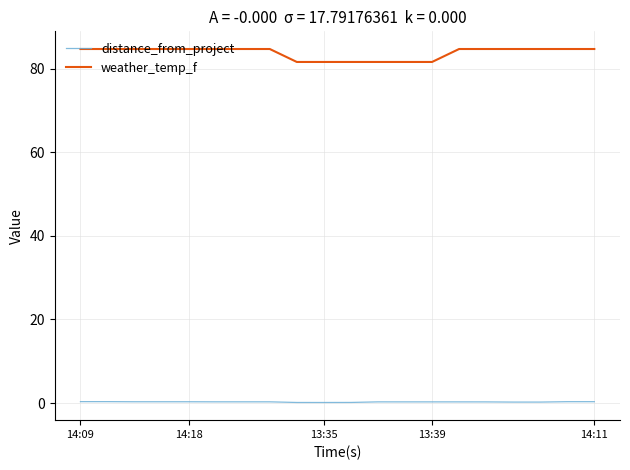

Which series has the largest total across all categories?

weather_temp_f